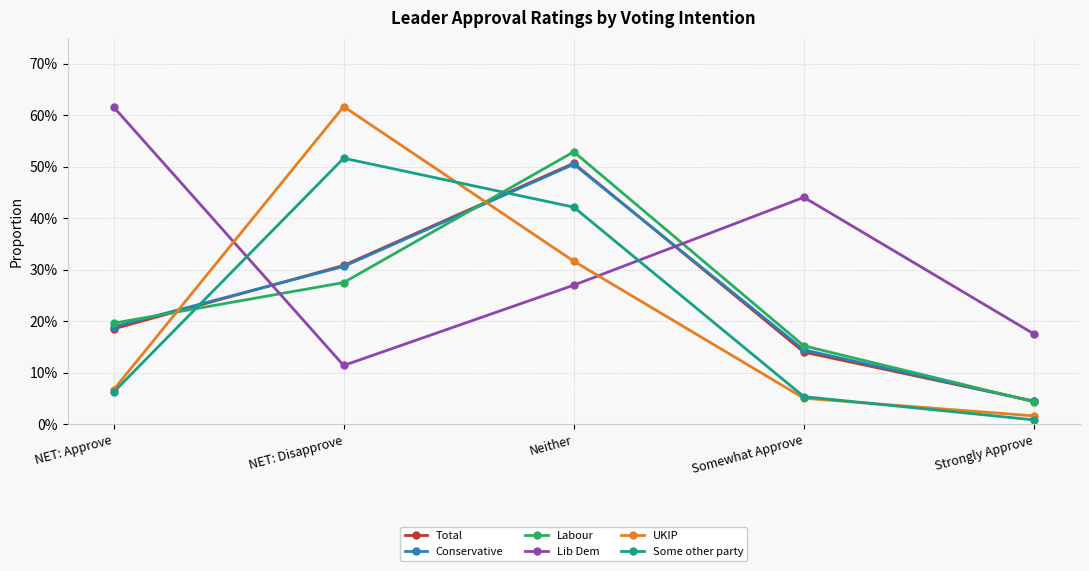

What is the label of the 5th point from the left?

Strongly Approve